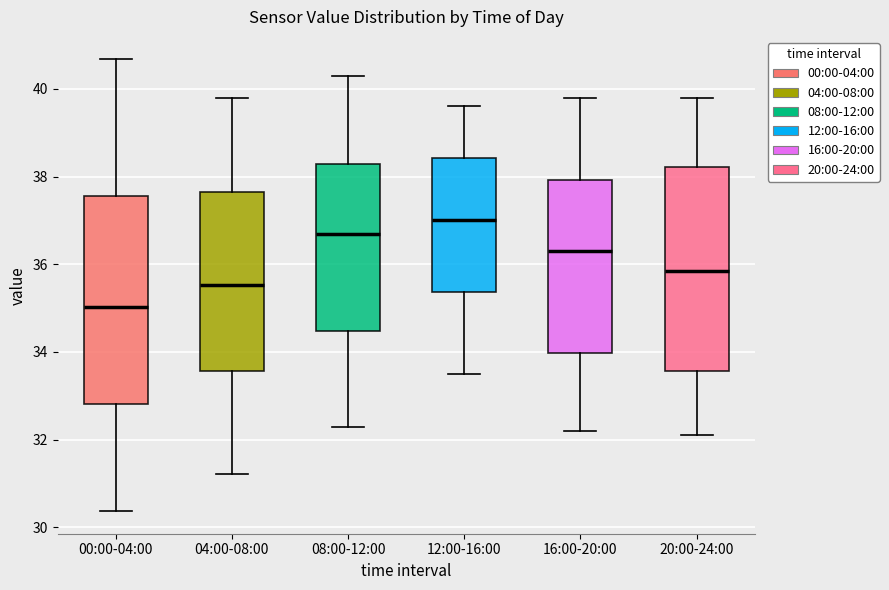

Reading left to right, read every box against the y-axis: the position of its median line, the range the box covers, and the ends of its whiskers. The values are not printed on the chart, so give them approximately, as read against the axis.

00:00-04:00: median 35.0, box 32.8 to 37.6, whiskers 30.4 to 40.6
04:00-08:00: median 35.6, box 33.6 to 37.6, whiskers 31.2 to 39.8
08:00-12:00: median 36.8, box 34.4 to 38.2, whiskers 32.4 to 40.4
12:00-16:00: median 37.0, box 35.4 to 38.4, whiskers 33.6 to 39.6
16:00-20:00: median 36.4, box 34.0 to 38.0, whiskers 32.2 to 39.8
20:00-24:00: median 35.8, box 33.6 to 38.2, whiskers 32.2 to 39.8